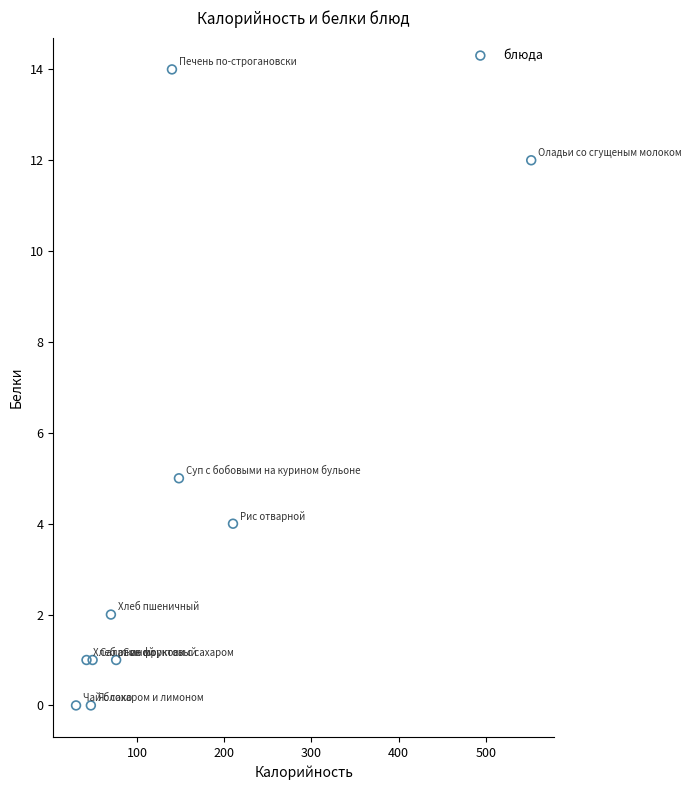

What Y value in the scatter plot is closest to 7?

5